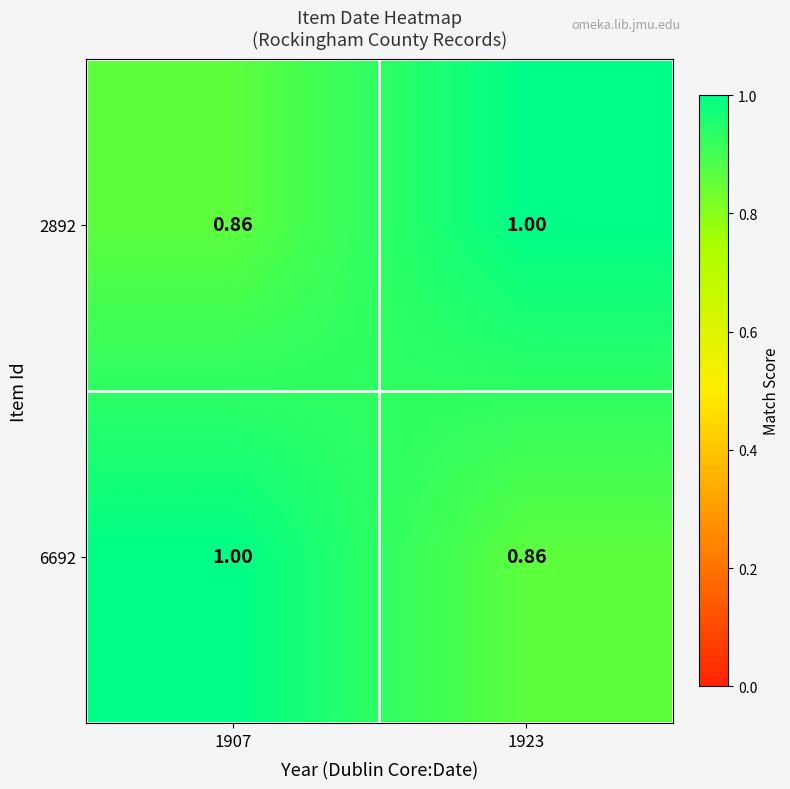

Is the value of 2892 at 1907 greater than the value of 6692 at 1907?

No